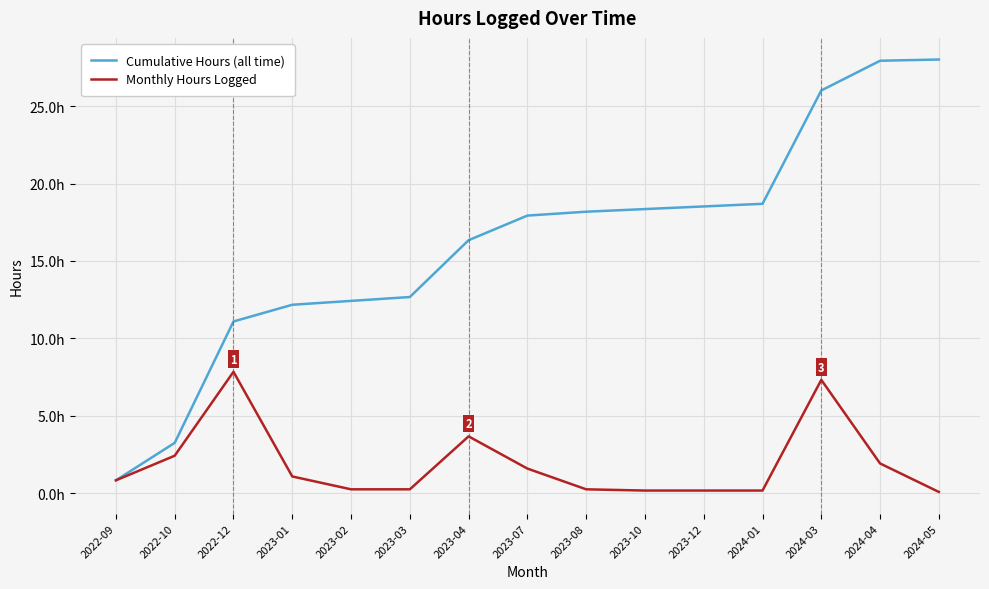

Is this an area chart (filled region under the line)?

No